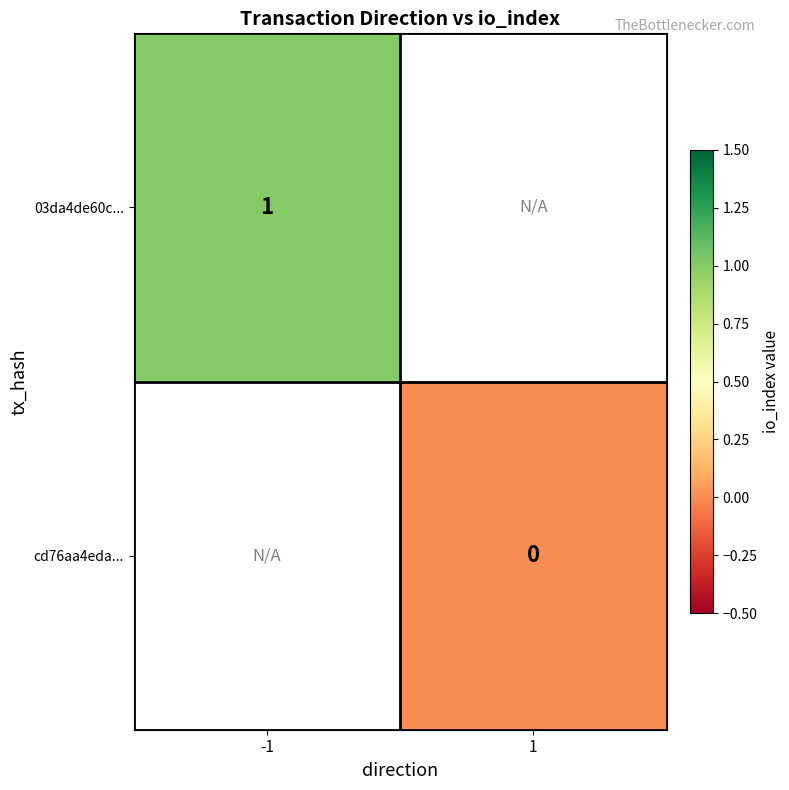

At how many categories does at least one series exceed 0?

1